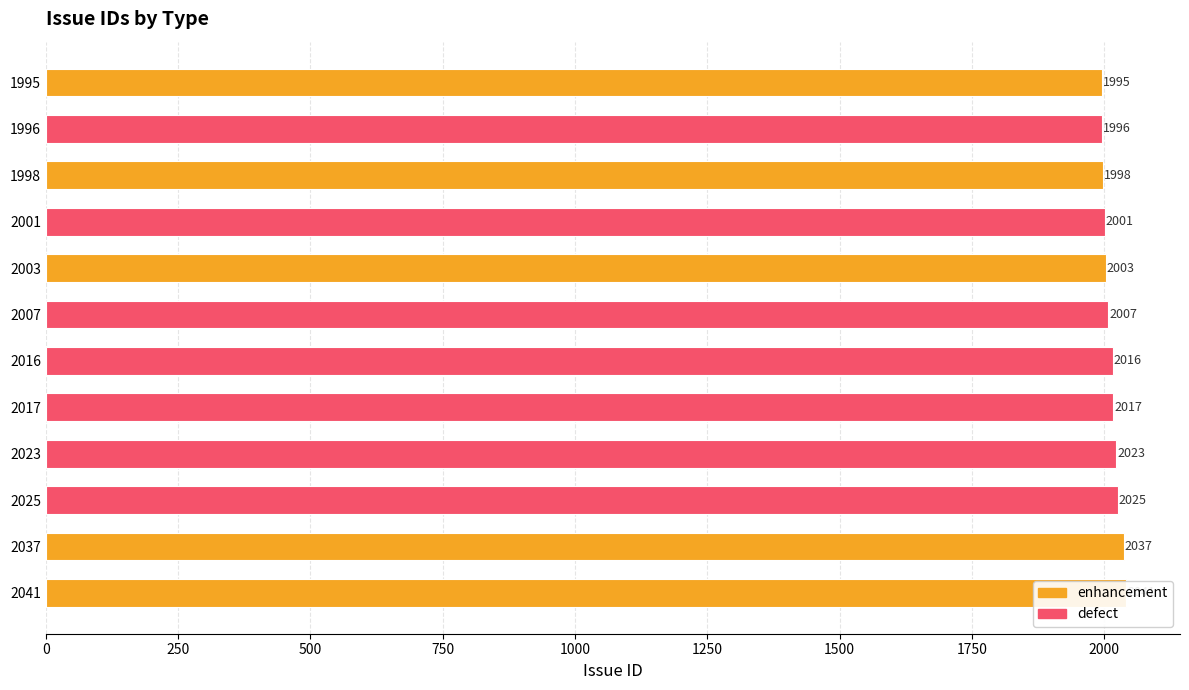

What is the maximum value shown in the chart?

2041